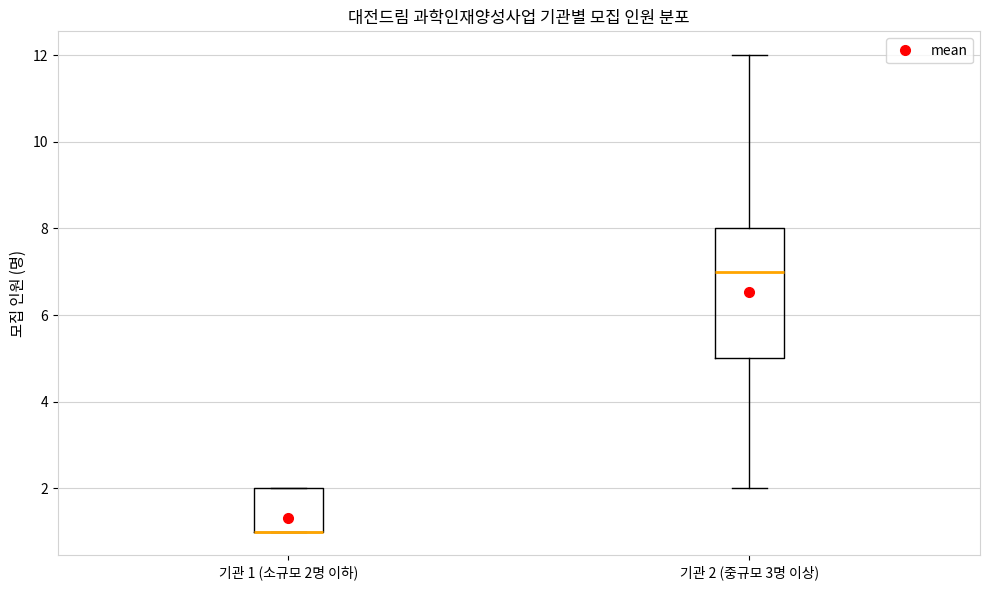

Reading left to right, read every box against the y-axis: the position of its median line, the range the box covers, and the ends of its whiskers. The values are not printed on the chart, so give them approximately, as read against the axis.

기관 1 (소규모 2명 이하): median 1 (drawn on the box's lower edge), box 1 to 2, whiskers 1 to 2
기관 2 (중규모 3명 이상): median 7, box 5 to 8, whiskers 2 to 12